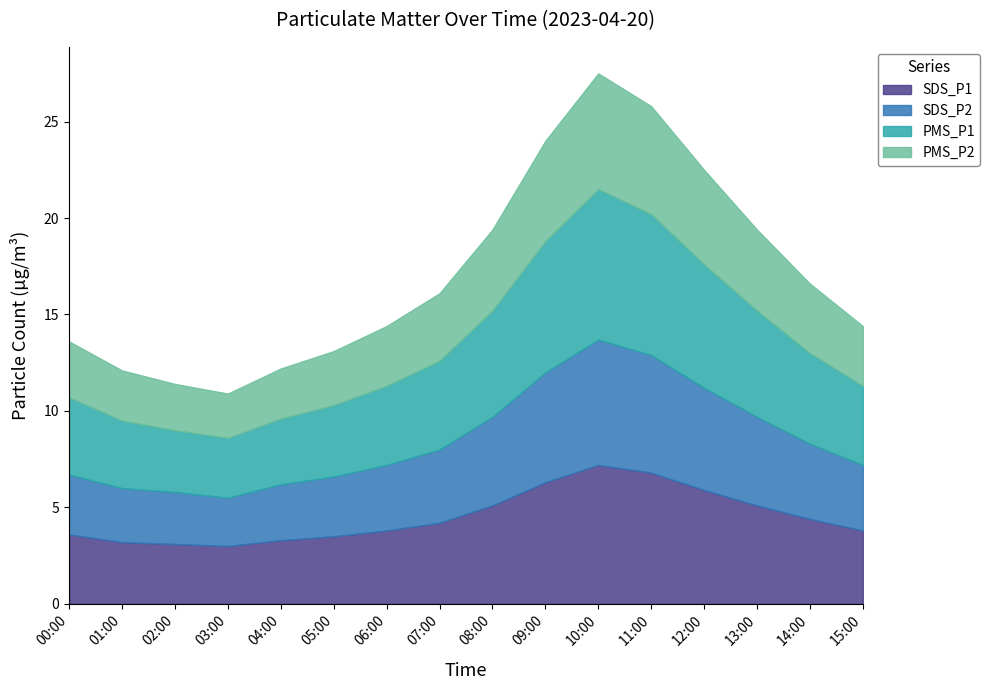

Reading left to right, extract all data points from this chart.

SDS_P1: 00:00=3.6	01:00=3.2	02:00=3.1	03:00=3.0	04:00=3.3	05:00=3.5	06:00=3.8	07:00=4.2	08:00=5.1	09:00=6.3	10:00=7.2	11:00=6.8	12:00=5.9	13:00=5.1	14:00=4.4	15:00=3.8
SDS_P2: 00:00=3.1	01:00=2.8	02:00=2.7	03:00=2.5	04:00=2.9	05:00=3.1	06:00=3.4	07:00=3.8	08:00=4.6	09:00=5.7	10:00=6.5	11:00=6.1	12:00=5.3	13:00=4.6	14:00=3.9	15:00=3.4
PMS_P1: 00:00=4.0	01:00=3.5	02:00=3.2	03:00=3.1	04:00=3.4	05:00=3.7	06:00=4.1	07:00=4.6	08:00=5.5	09:00=6.8	10:00=7.8	11:00=7.3	12:00=6.4	13:00=5.5	14:00=4.7	15:00=4.1
PMS_P2: 00:00=2.9	01:00=2.6	02:00=2.4	03:00=2.3	04:00=2.6	05:00=2.8	06:00=3.1	07:00=3.5	08:00=4.2	09:00=5.2	10:00=6.0	11:00=5.6	12:00=4.9	13:00=4.2	14:00=3.6	15:00=3.1